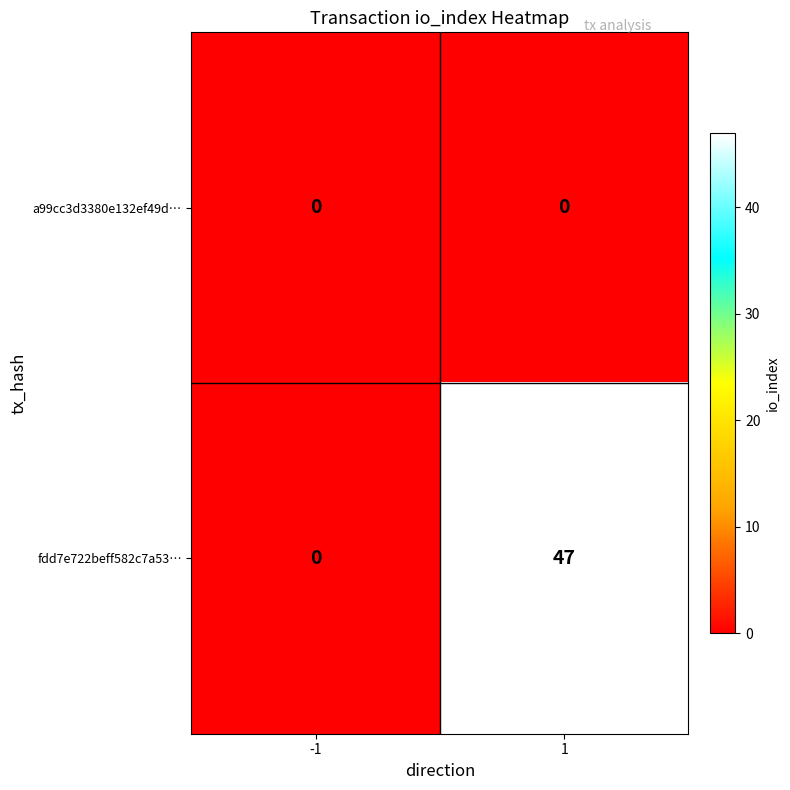

Is it true that fdd7e722beff582c7a53… equals 68 at 1?

False